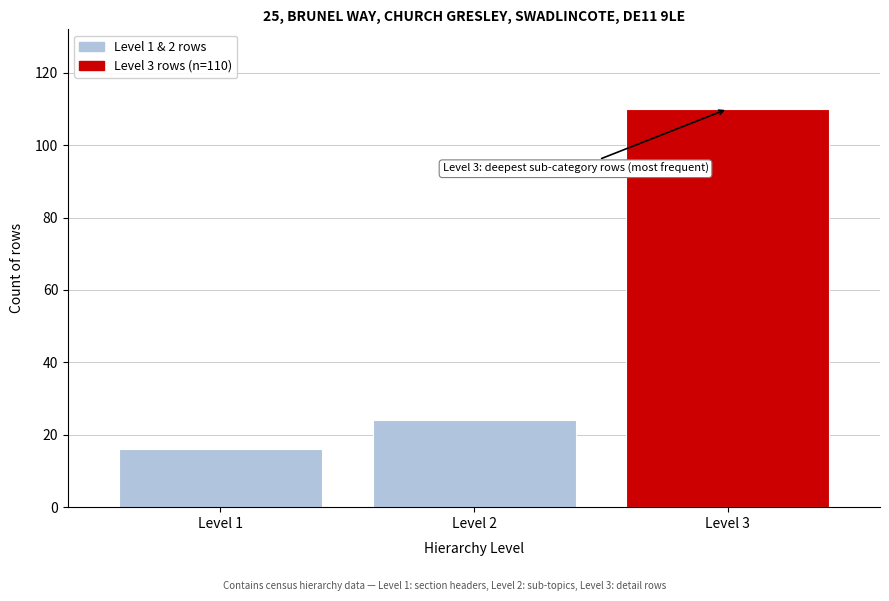

Reading right to left, transcribe all the data shown in this chart.

Level 3=110	Level 2=24	Level 1=16